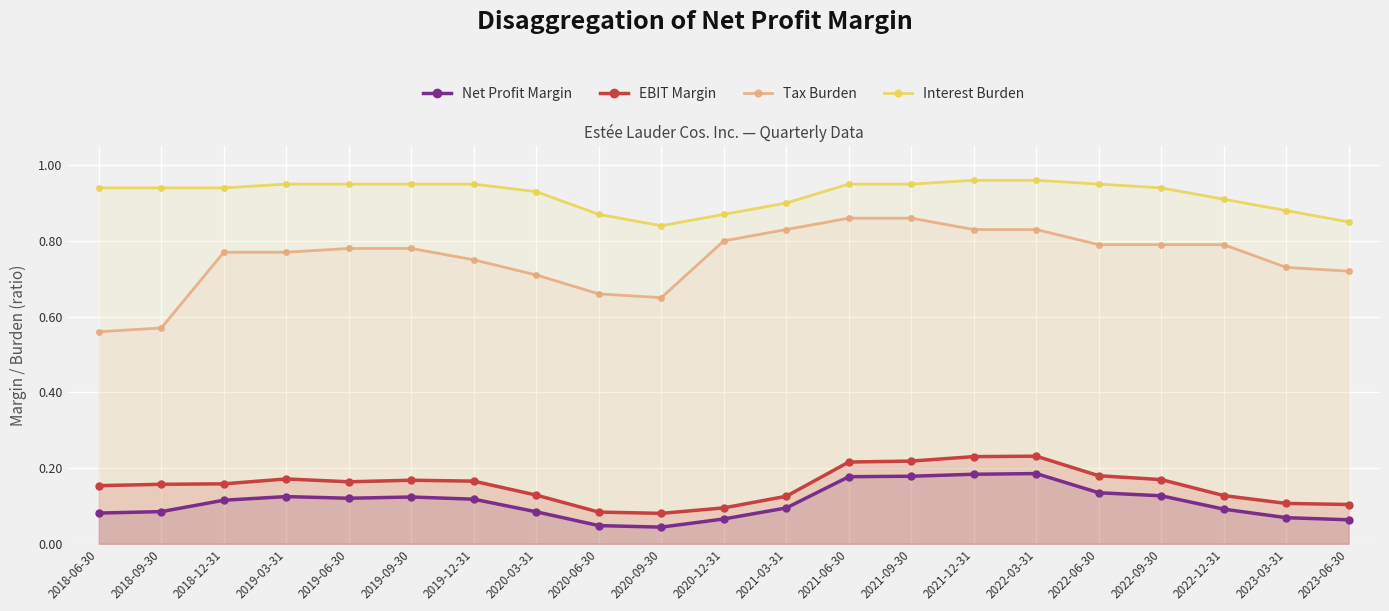

True or false: Interest Burden and Tax Burden intersect in this chart.

False